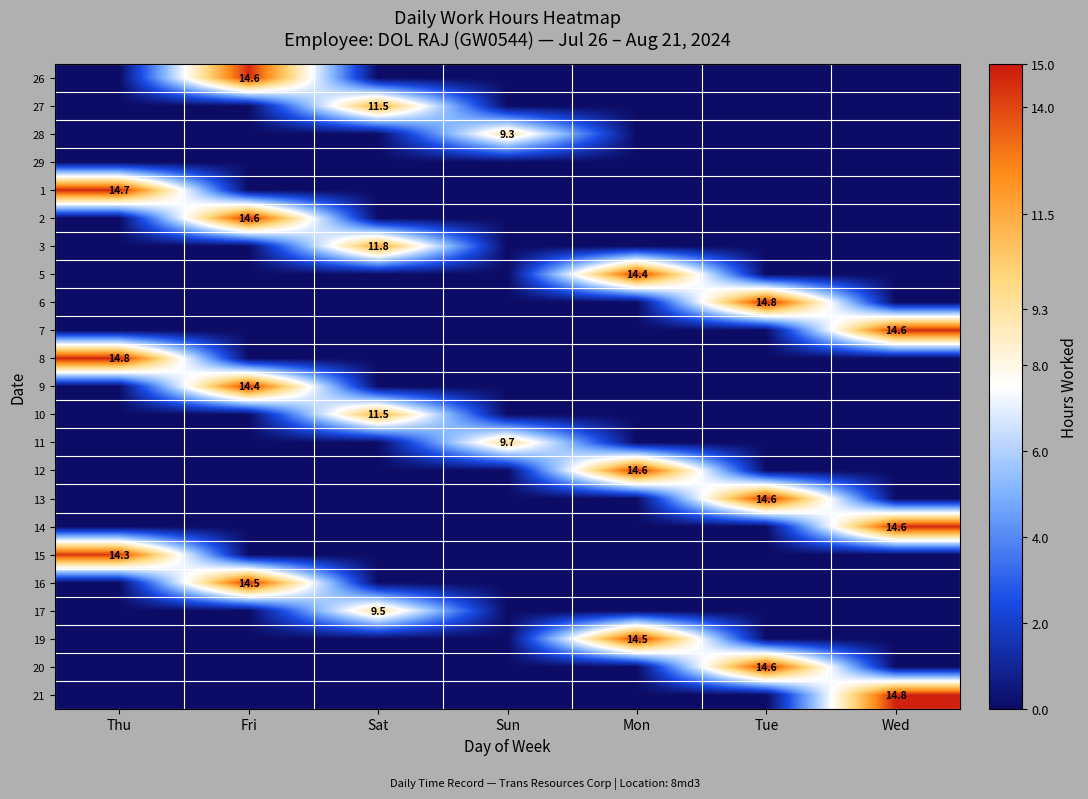

True or false: 19 has a value of 7.0 at Mon.

False